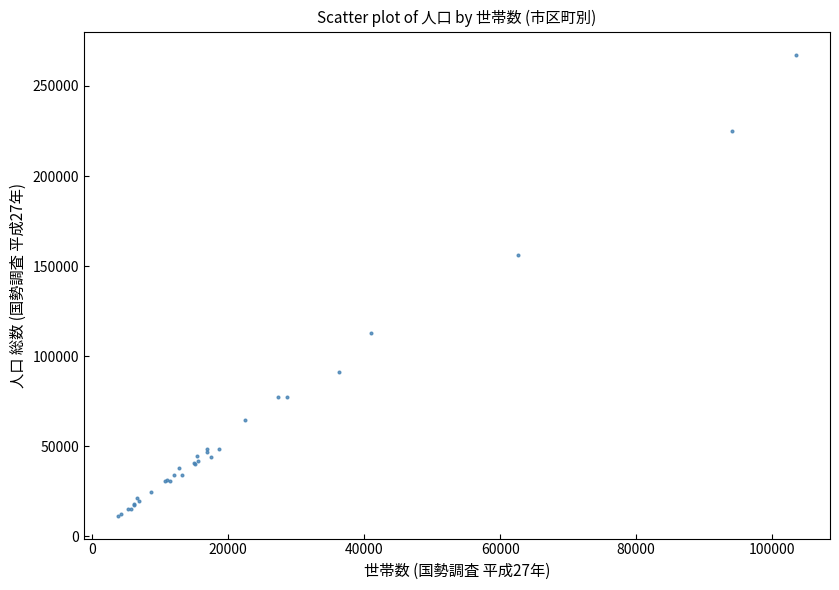

What Y value in the scatter plot is closest to 139443?

156375